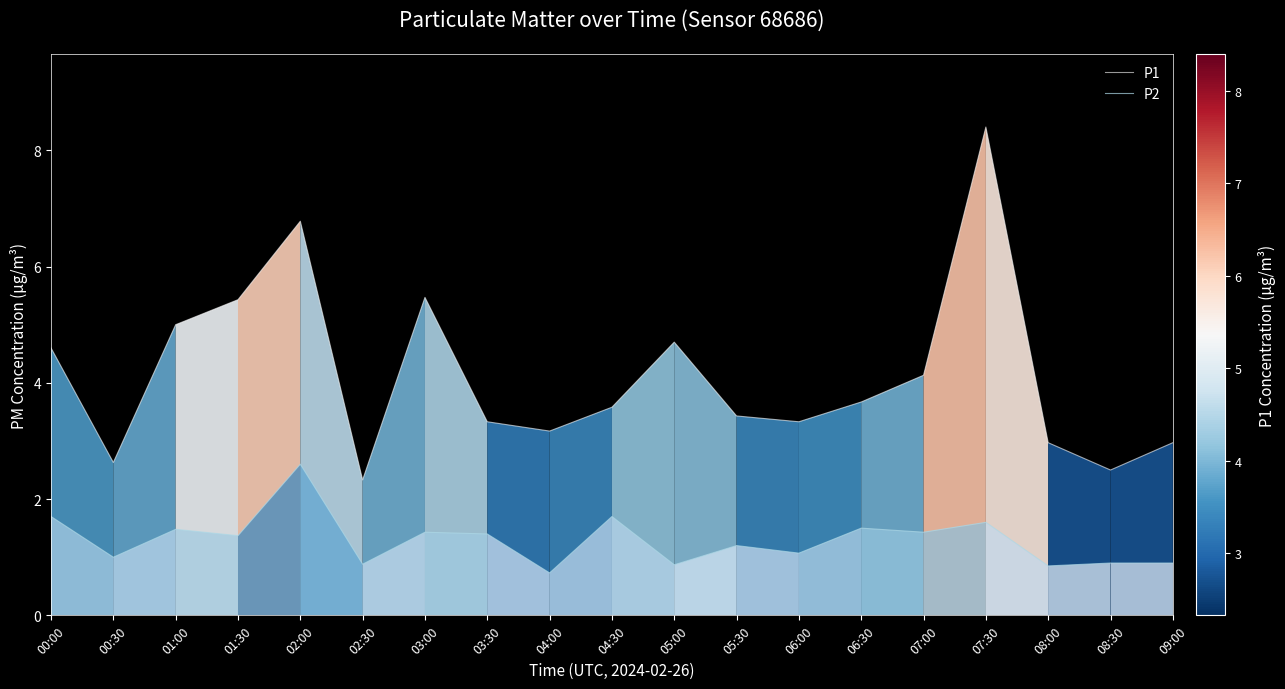

Between 02:00 and 02:30, which series saw the biggest shift?

P1